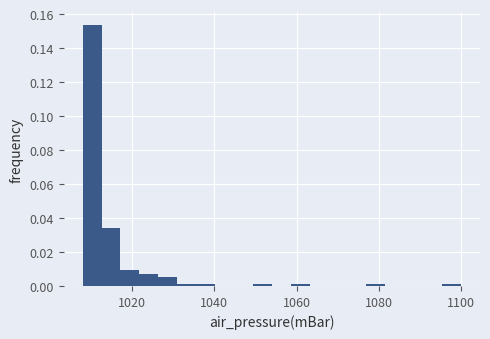

Read against the x-axis, roughly where is the centre of the tallest bar?

1010